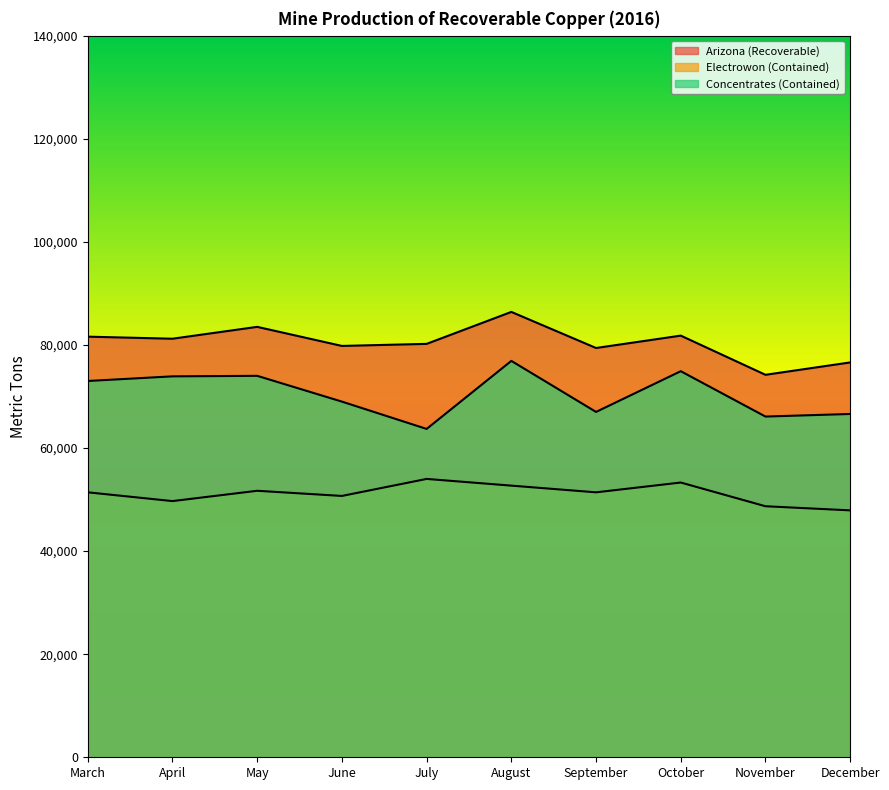

In Concentrates (Contained), how many points are higher than both neighbors (excluding endpoints)?

3